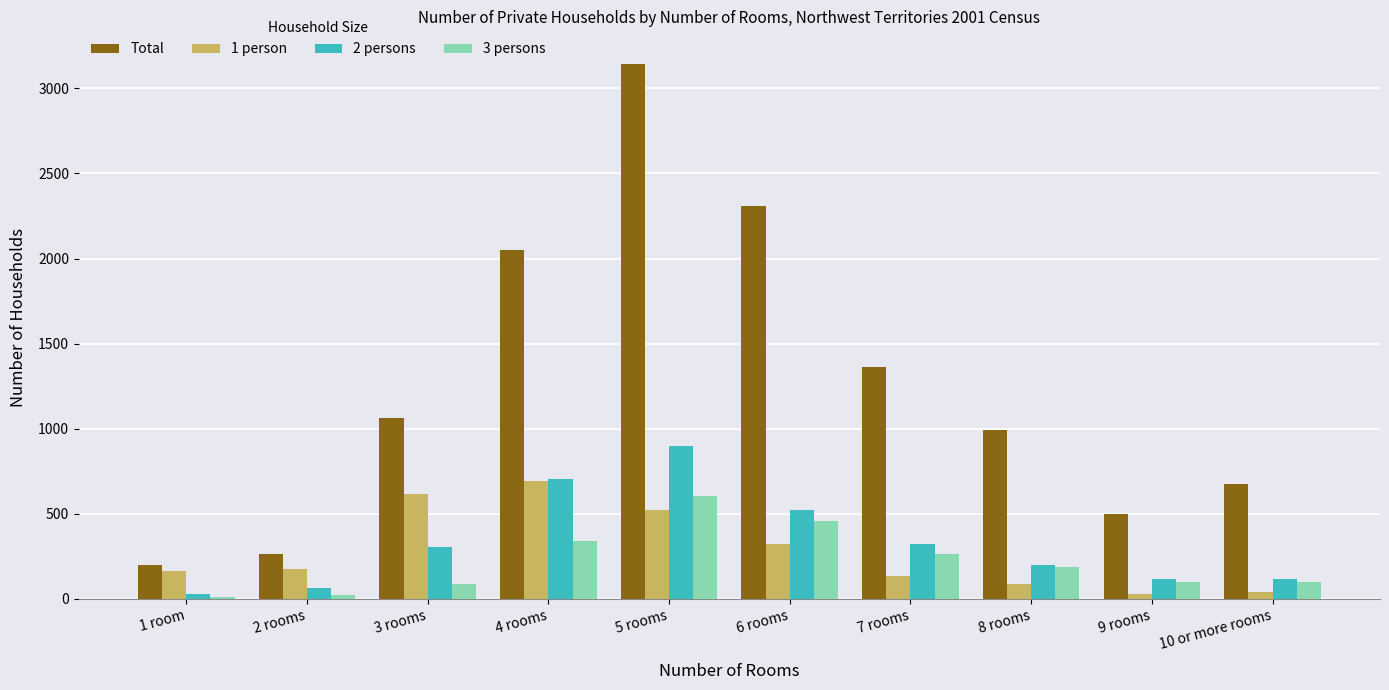

What is the sum of the Total values at 3 rooms and 4 rooms?

3115